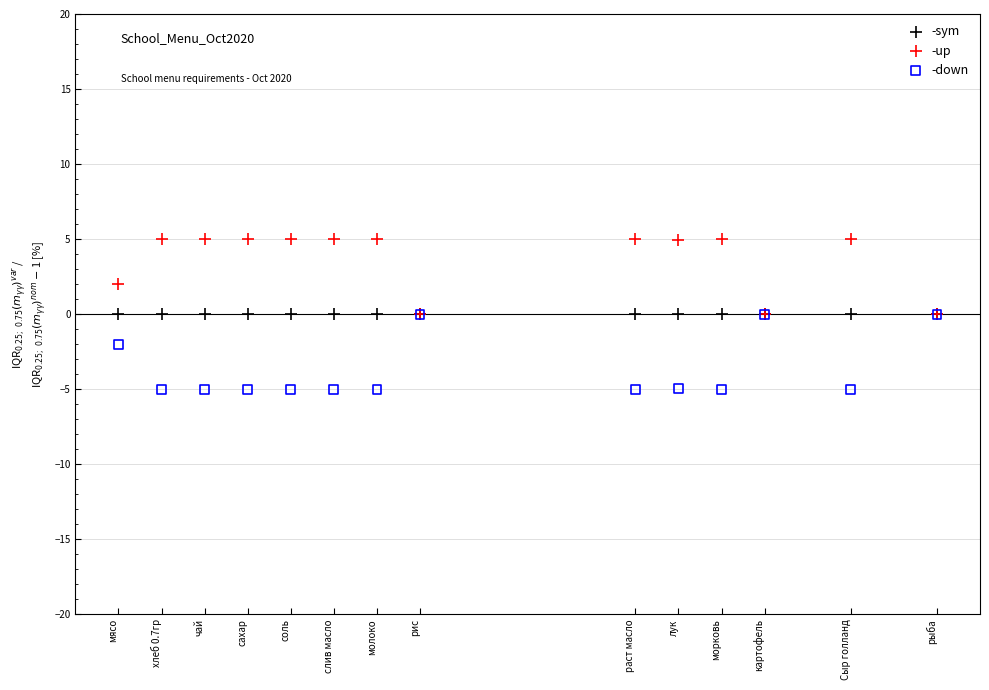

What are all the series names shown in the legend?

-sym, -up, -down